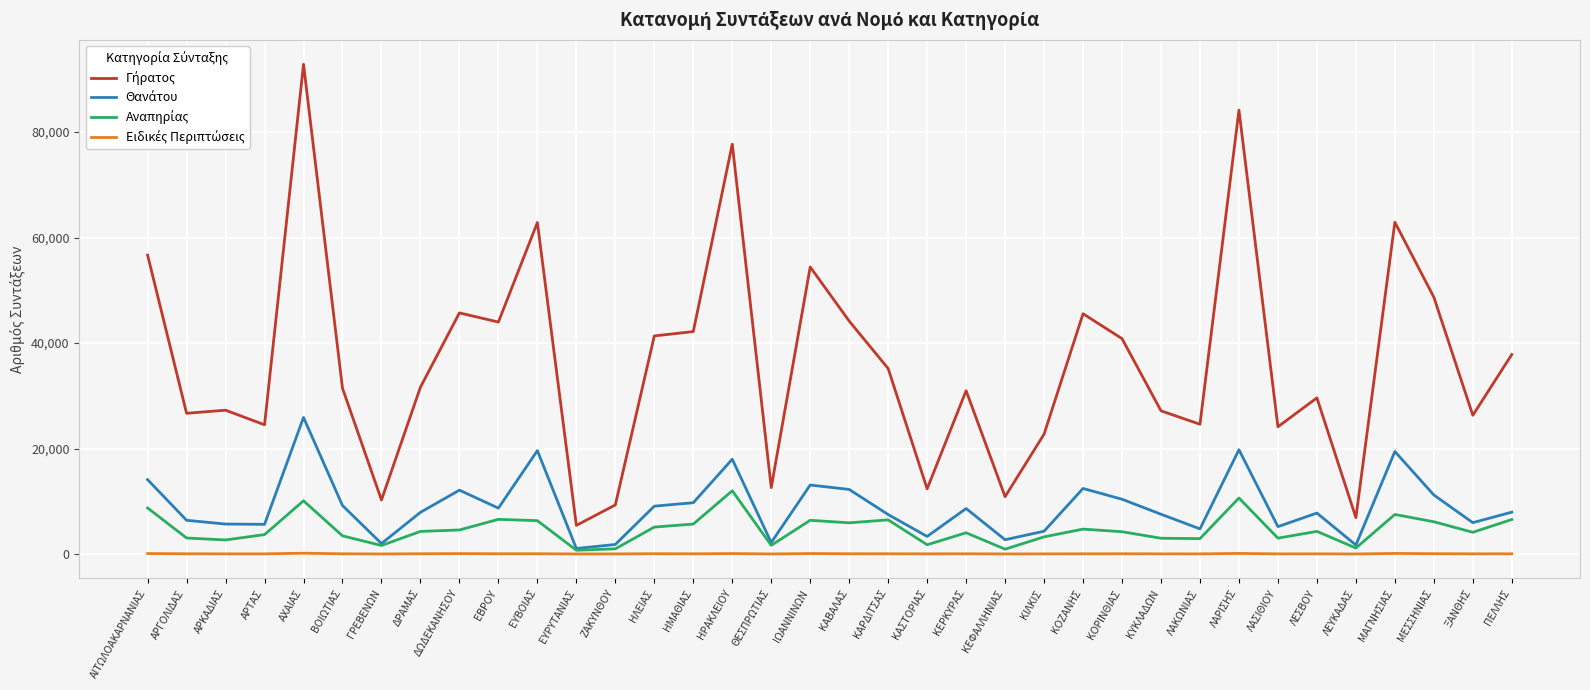

At which category does the chart reach its peak across all series?

ΑΧΑΙΑΣ